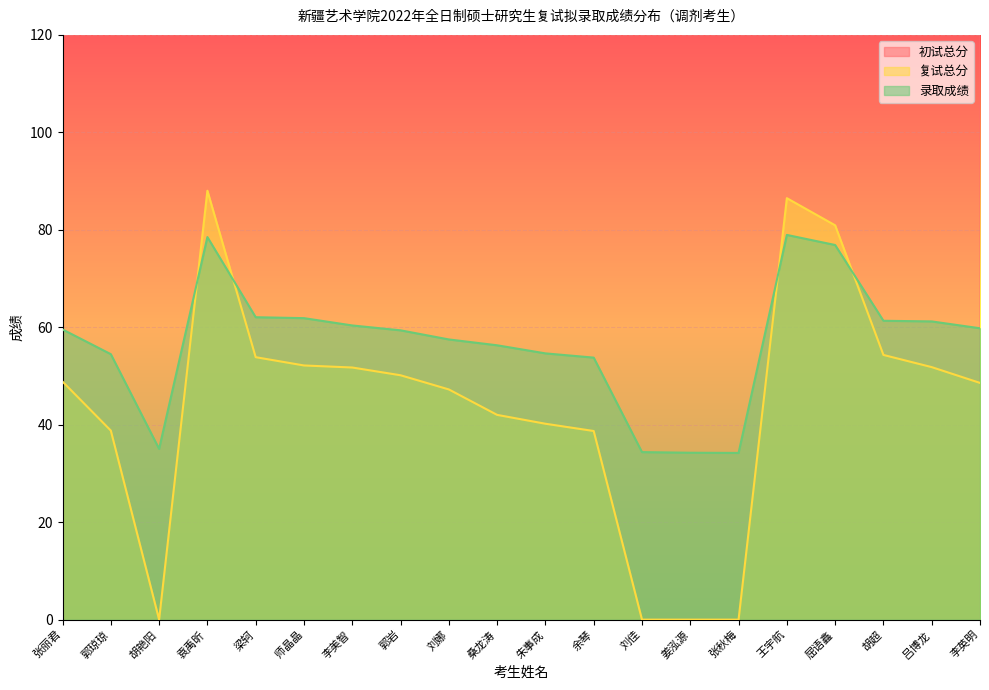

What is the difference between the 初试总分 values at 郭岩 and 师晶晶?

12.0